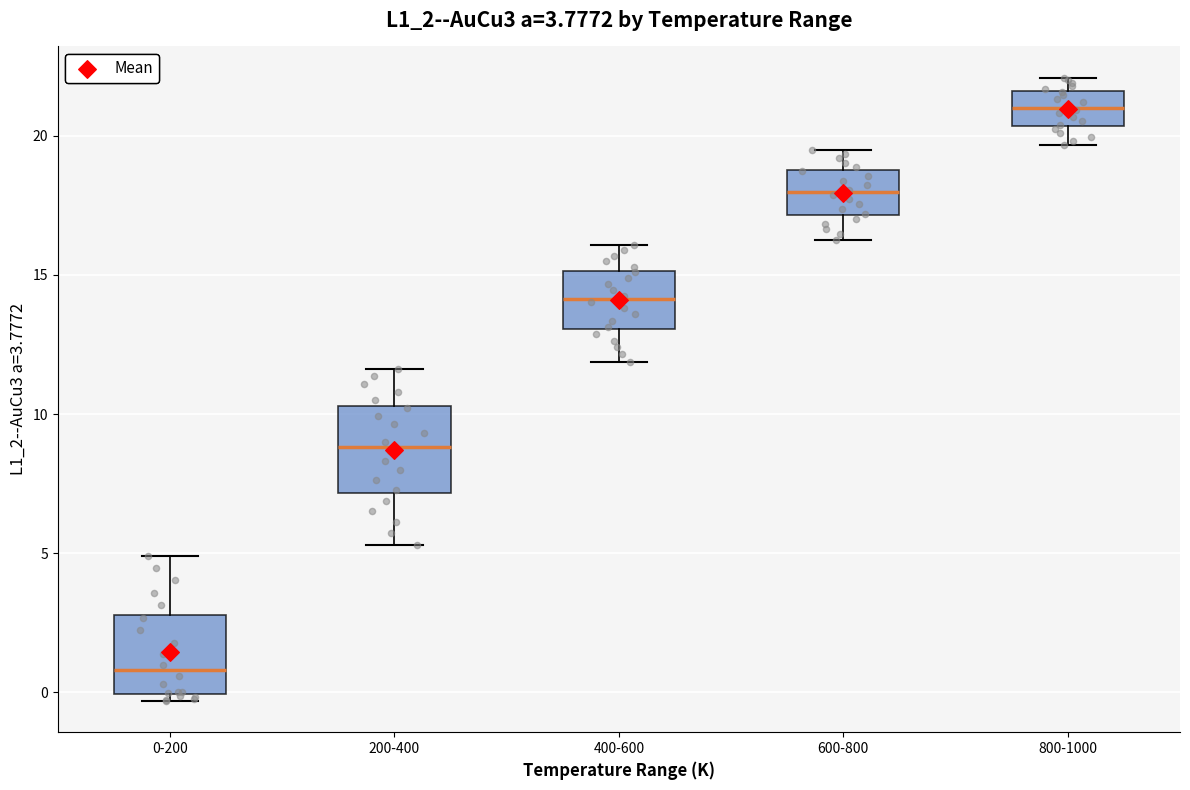

Which box has the highest median line?

800-1000